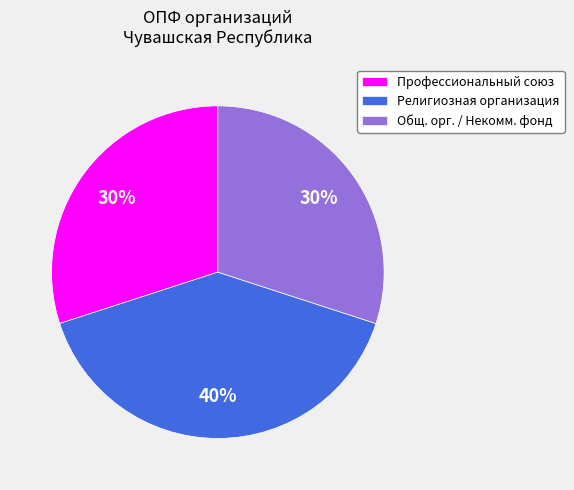

How many slices are in this pie chart?

3